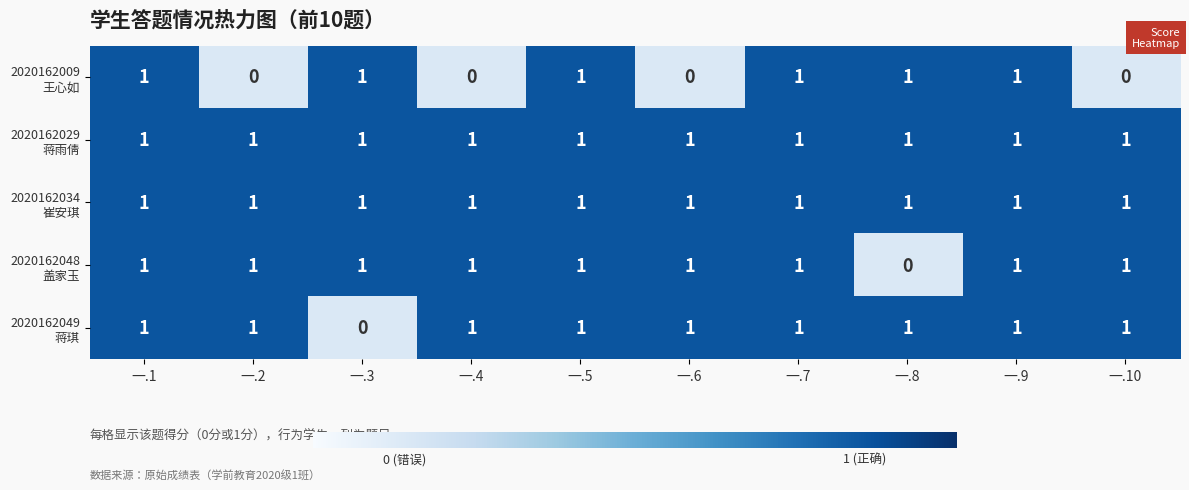

At how many categories does at least one series exceed 0?

10